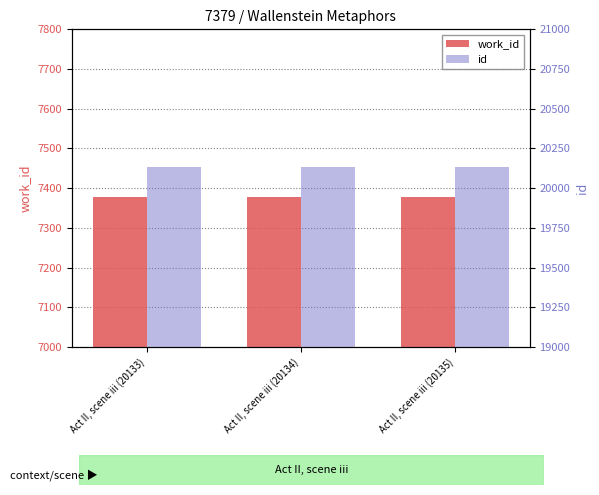

What position from the right is Act II, scene iii (20133)?

3